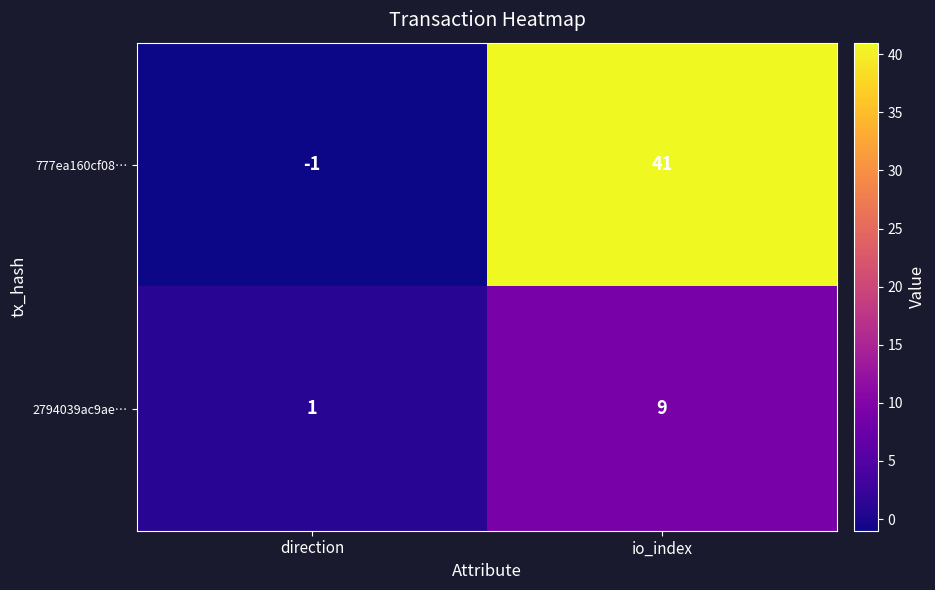

List the series in order of their overall mean, lowest first.

2794039ac9ae…, 777ea160cf08…